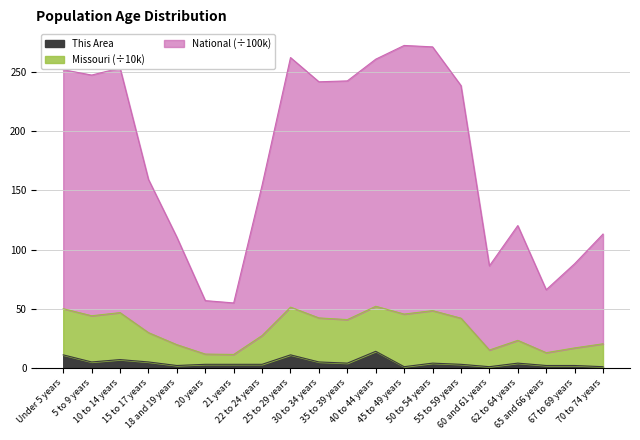

What is the difference between the maximum and minimum values in the This Area series?

13.0